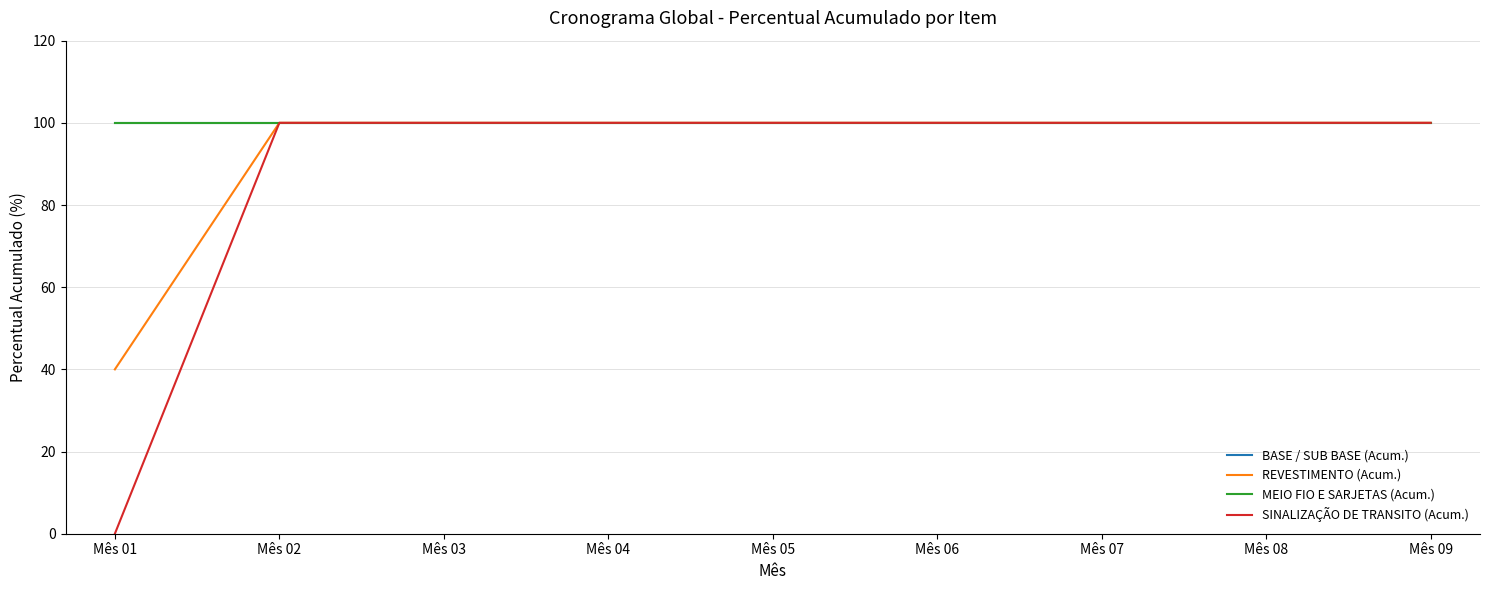

True or false: BASE / SUB BASE (Acum.) and REVESTIMENTO (Acum.) cross at least once.

False